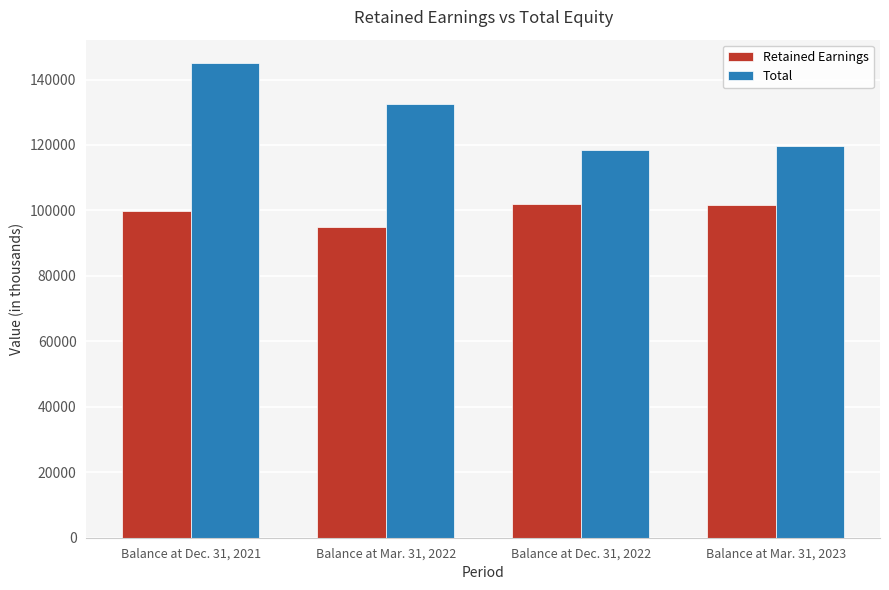

What is the highest value of the Total series?

144929